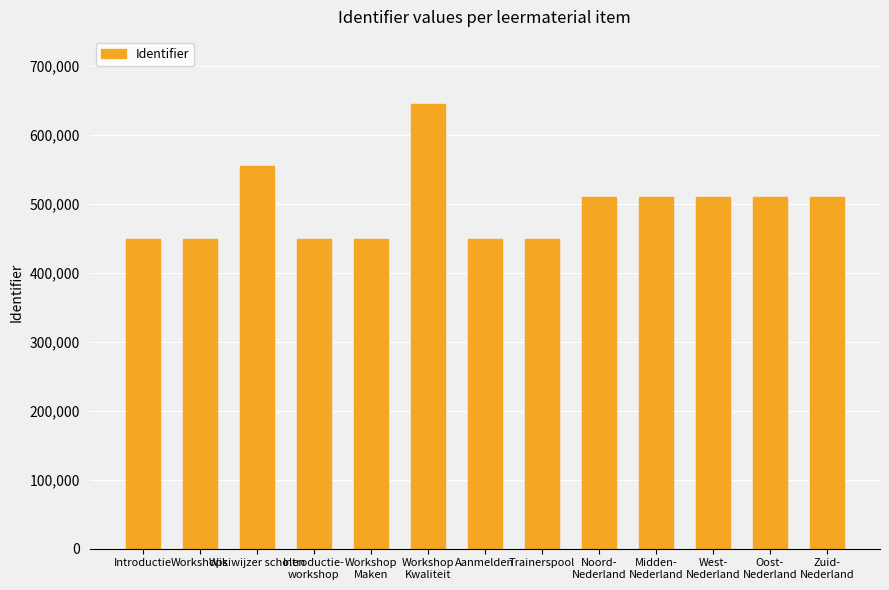

What is the minimum value shown in the chart?

449991